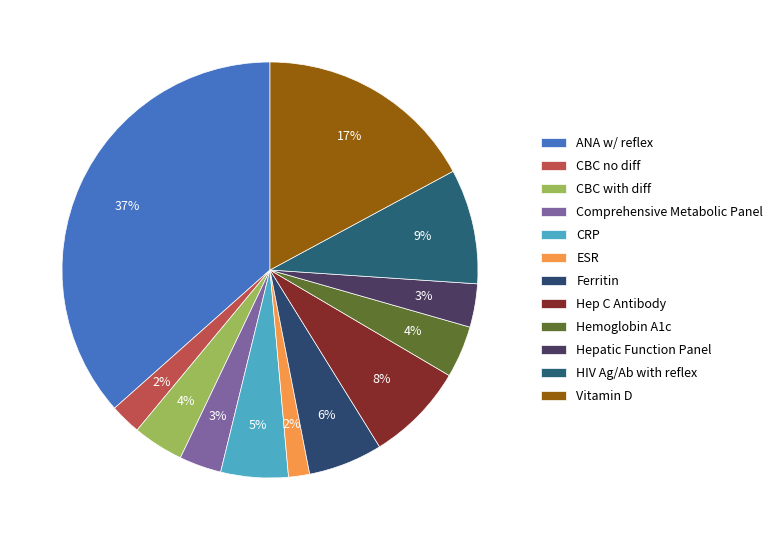

What percentage do HIV Ag/Ab with reflex and CBC with diff together represent?

12.9%